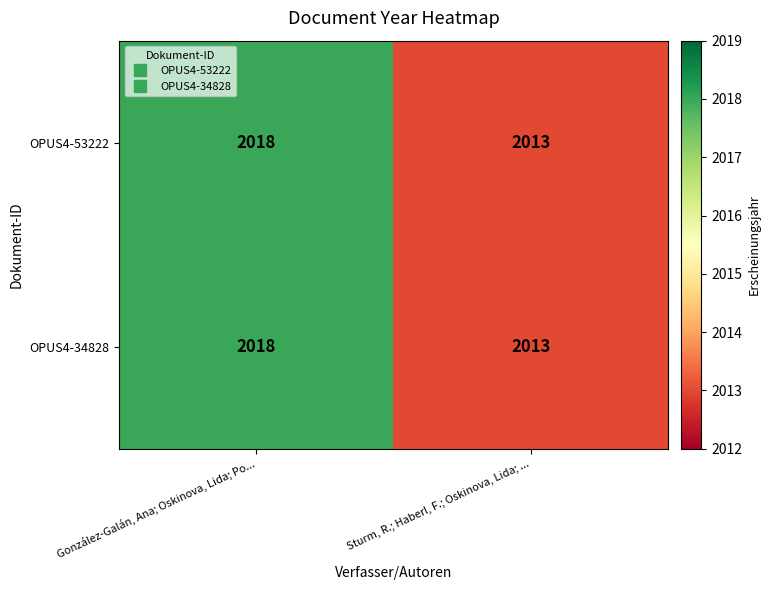

Which category has the lowest value in the OPUS4-53222 series?

Sturm, R.; Haberl, F.; Oskinova, Lida; ...